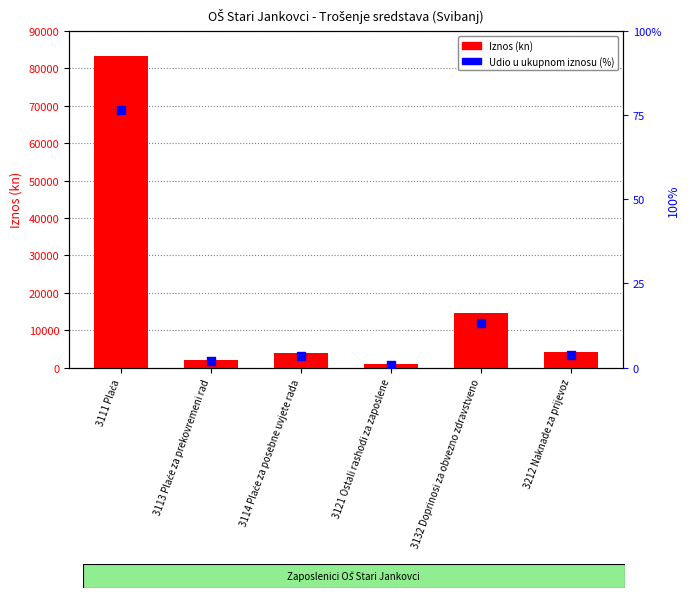

What are all the series names shown in the legend?

Iznos (kn), Udio u ukupnom iznosu (%)